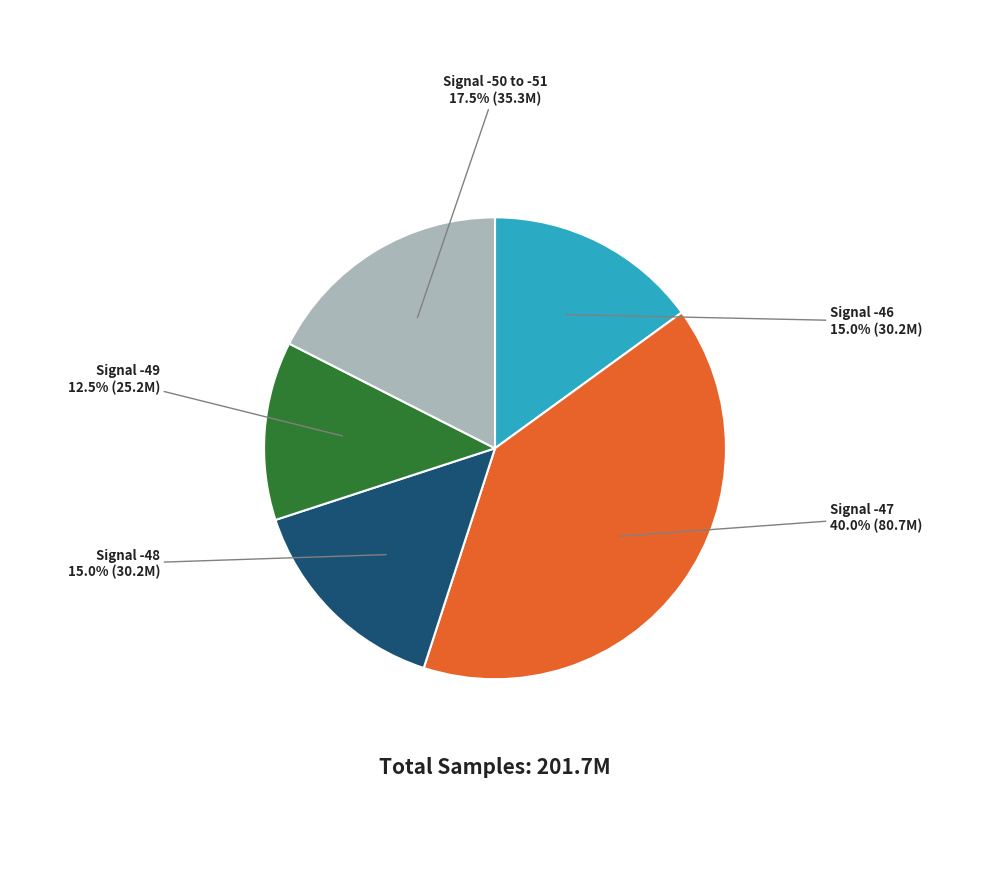

Count the number of slices in the pie.

5